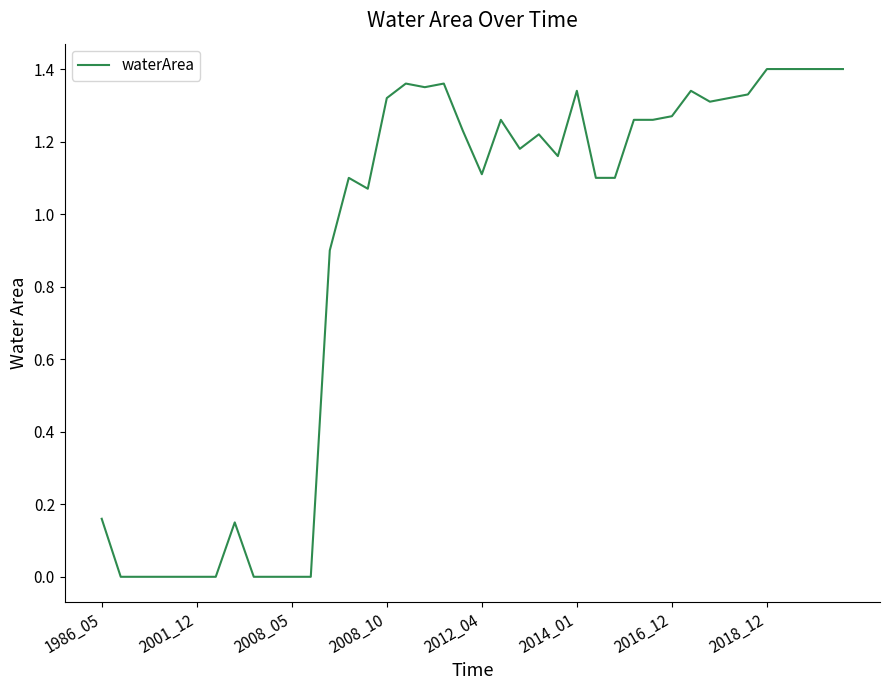

How many lines are shown in the chart?

1